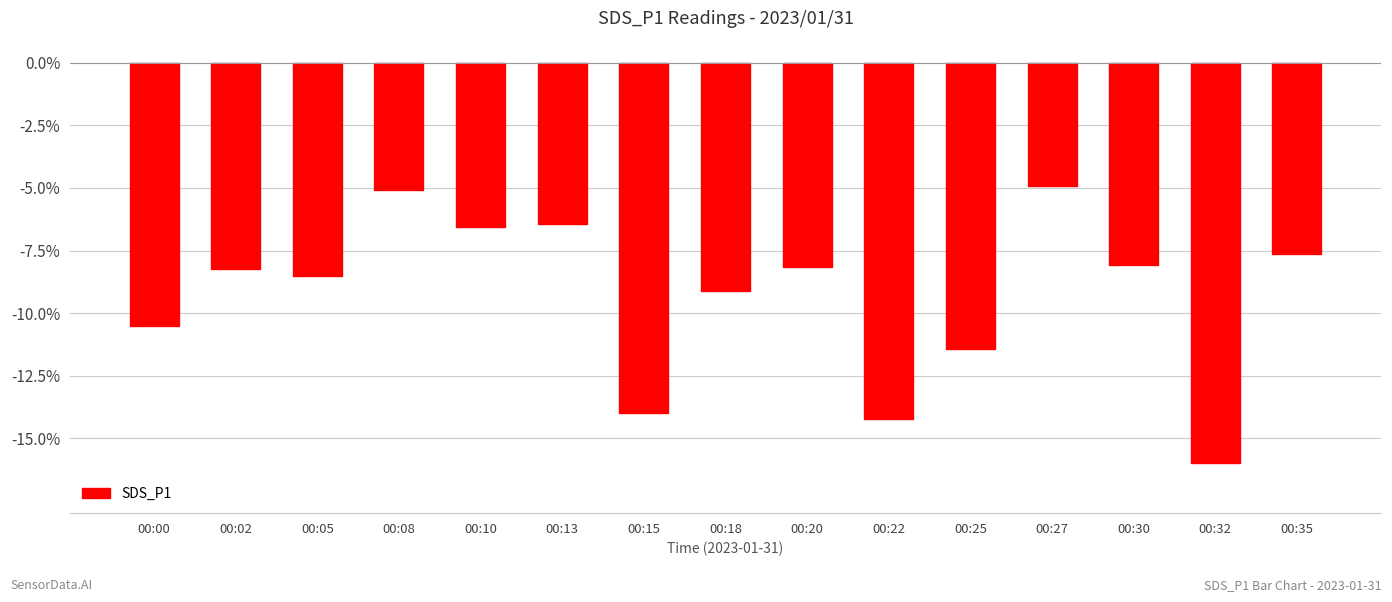

Reading left to right, what are all the values shown in this chart?

00:00=-10.5	00:02=-8.3	00:05=-8.5	00:08=-5.1	00:10=-6.6	00:13=-6.5	00:15=-14.0	00:18=-9.1	00:20=-8.1	00:22=-14.2	00:25=-11.4	00:27=-4.9	00:30=-8.1	00:32=-16.0	00:35=-7.6